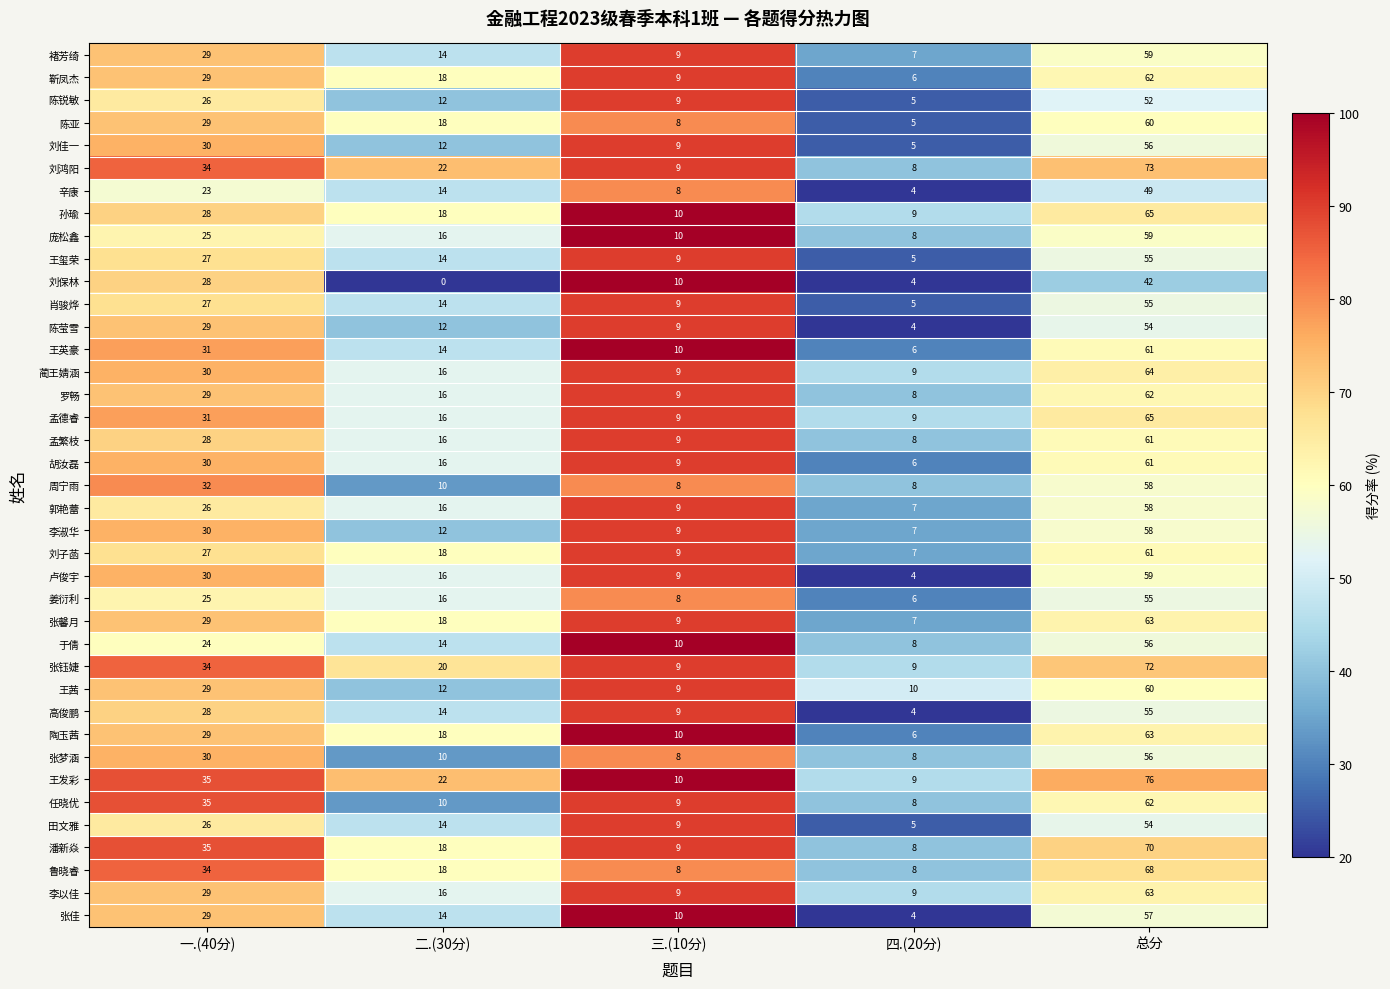

Which label corresponds to the largest value in the chart?

总分